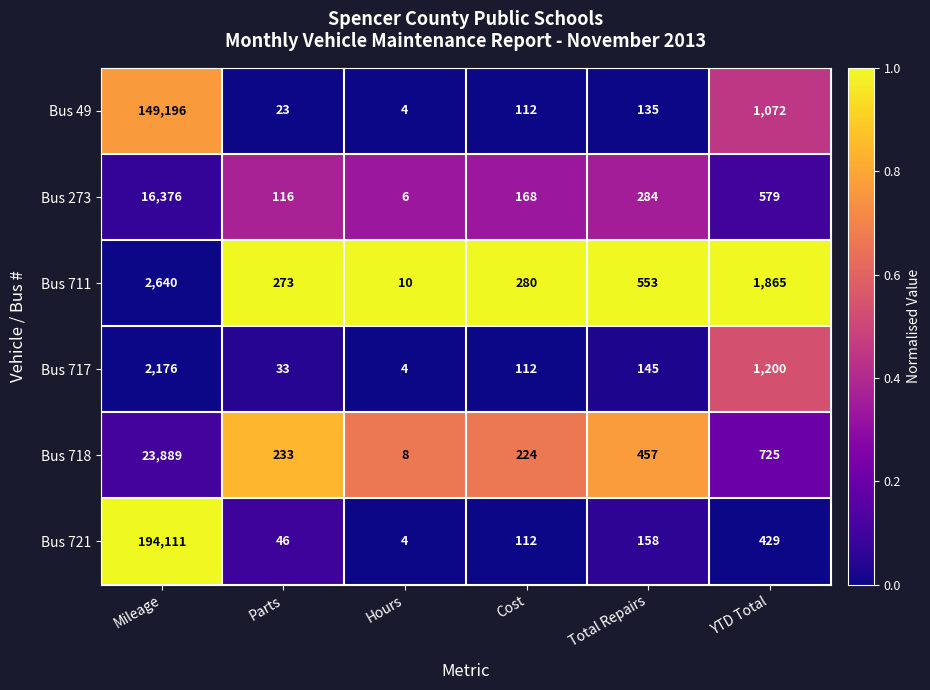

Where is Bus 49 nearest to the value 74600?

YTD Total